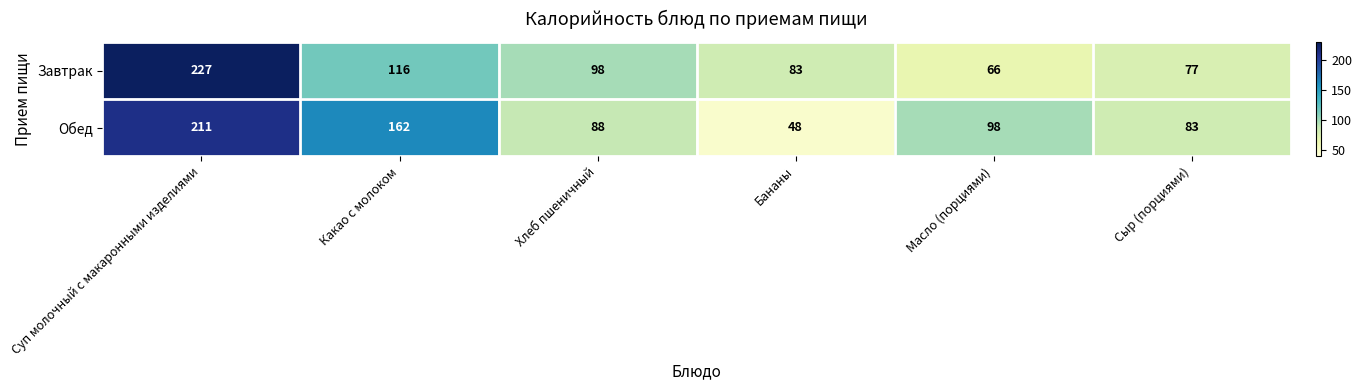

What is the difference between the highest and lowest values at Масло (порциями)?

32